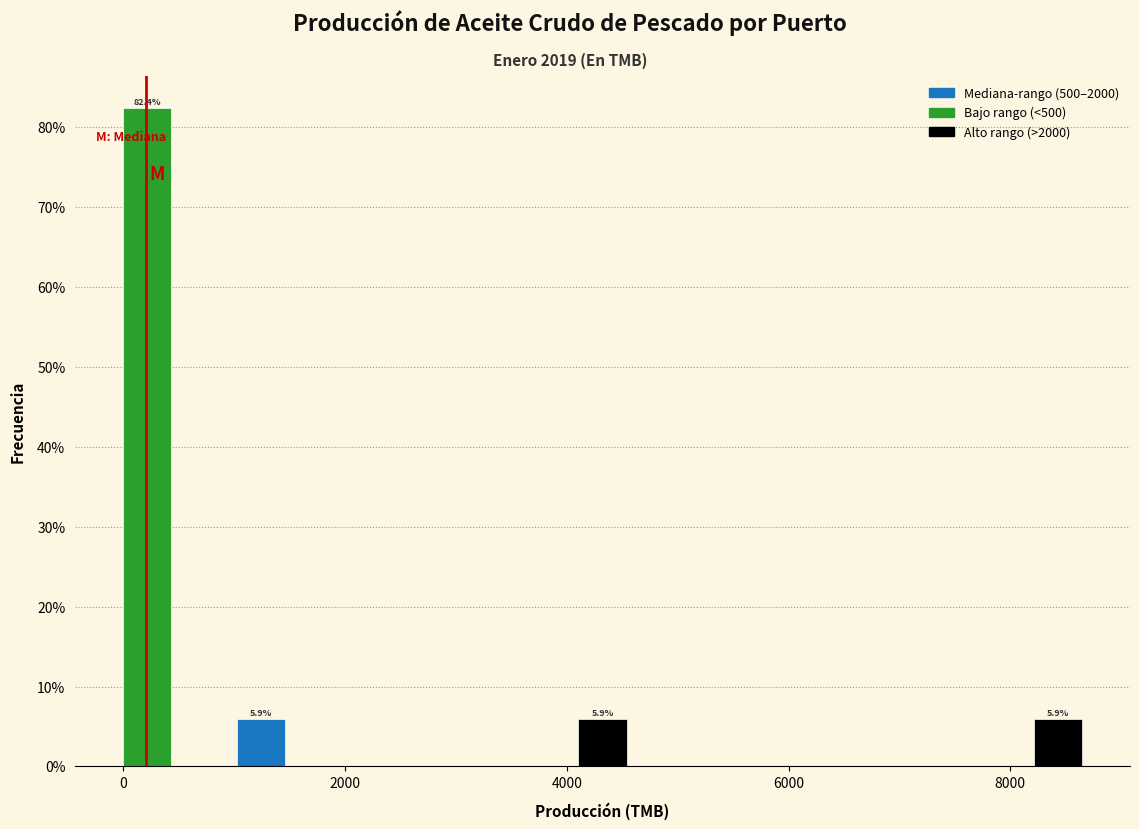

Read against the x-axis, roughly where is the centre of the tallest bar?

200